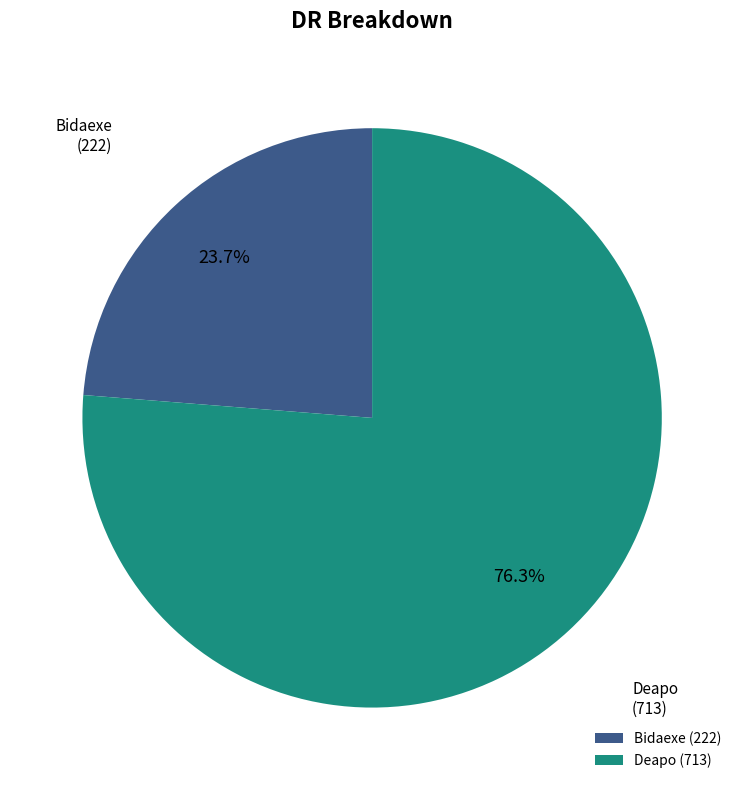

To the nearest percent, what is the difference between the largest and smallest slice percentages?

53%